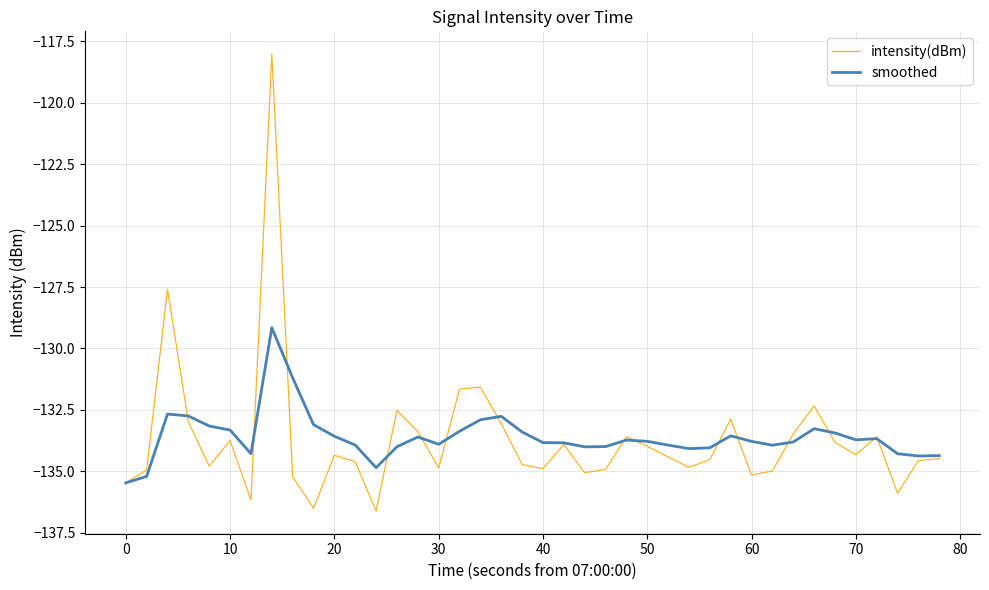

What is the smallest value displayed?

-136.6